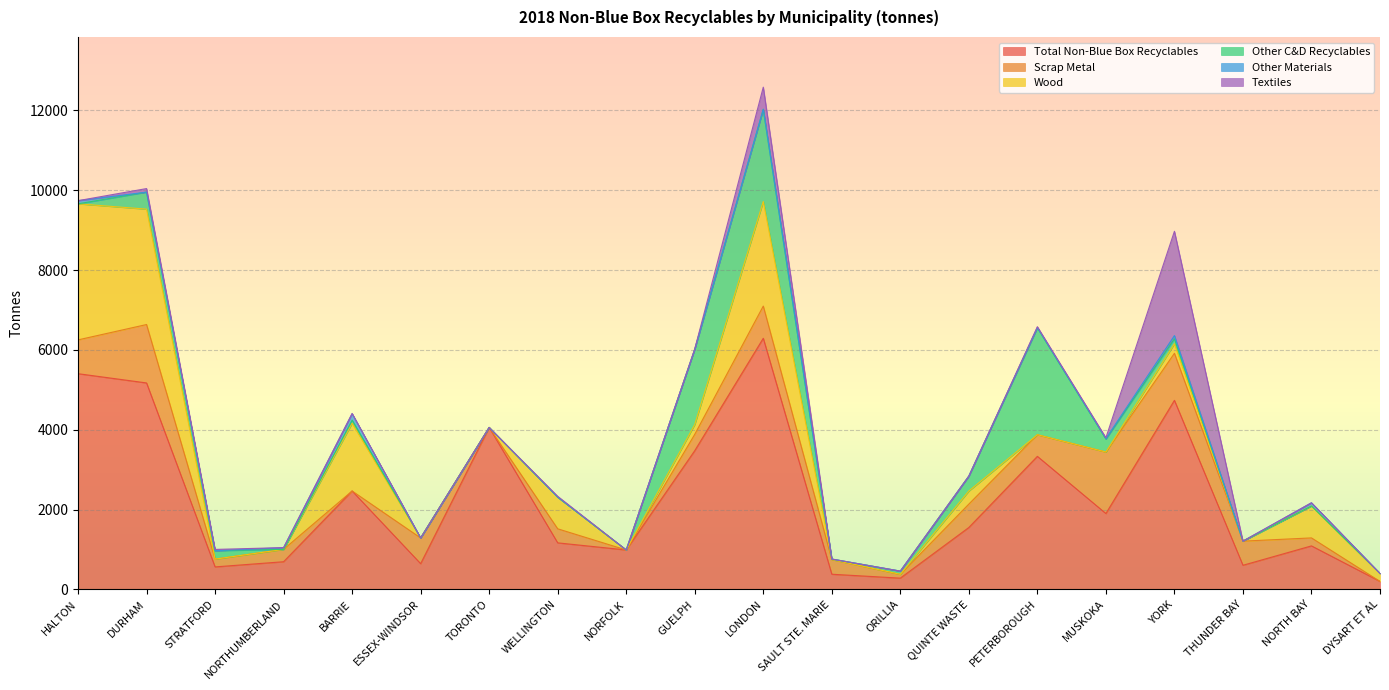

What is the maximum value shown in the chart?

6291.0